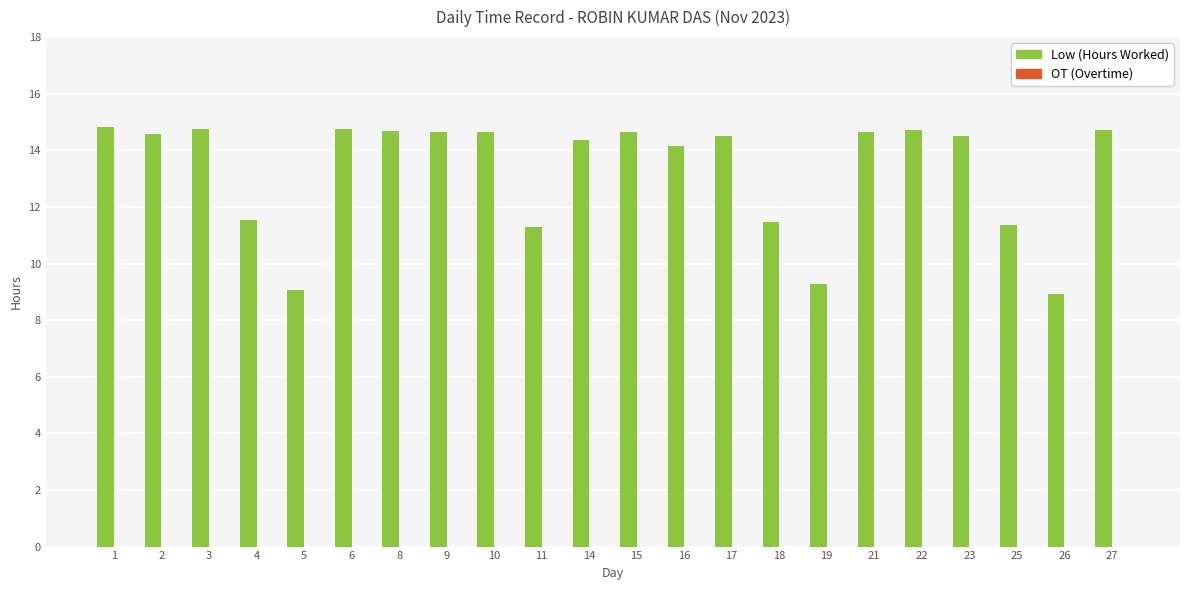

The chart shows a value of 14.6 at 2. True or false?

True